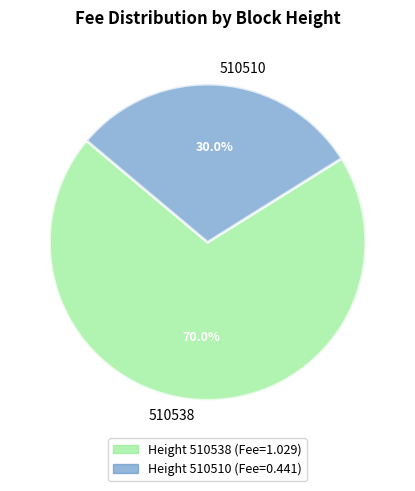

The 510538 slice represents 82% of the pie. True or false?

False